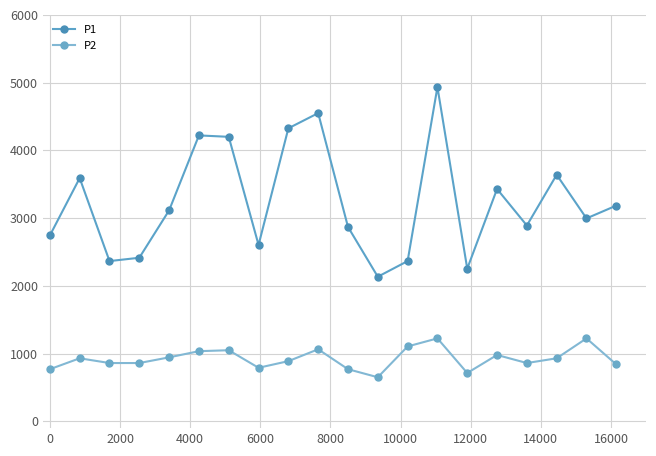

Which series has the largest total across all categories?

P1